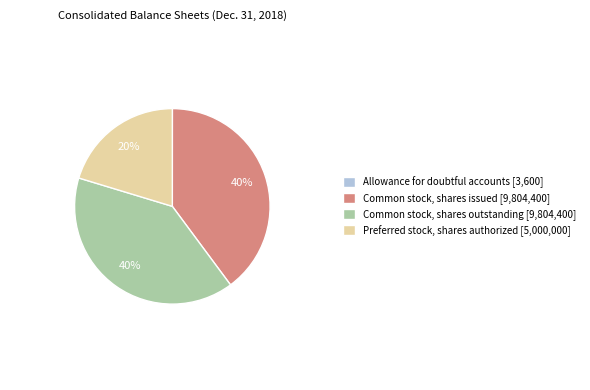

Approximately how many times larger is the value at Common stock, shares outstanding compared to Common stock, shares issued?

1.0